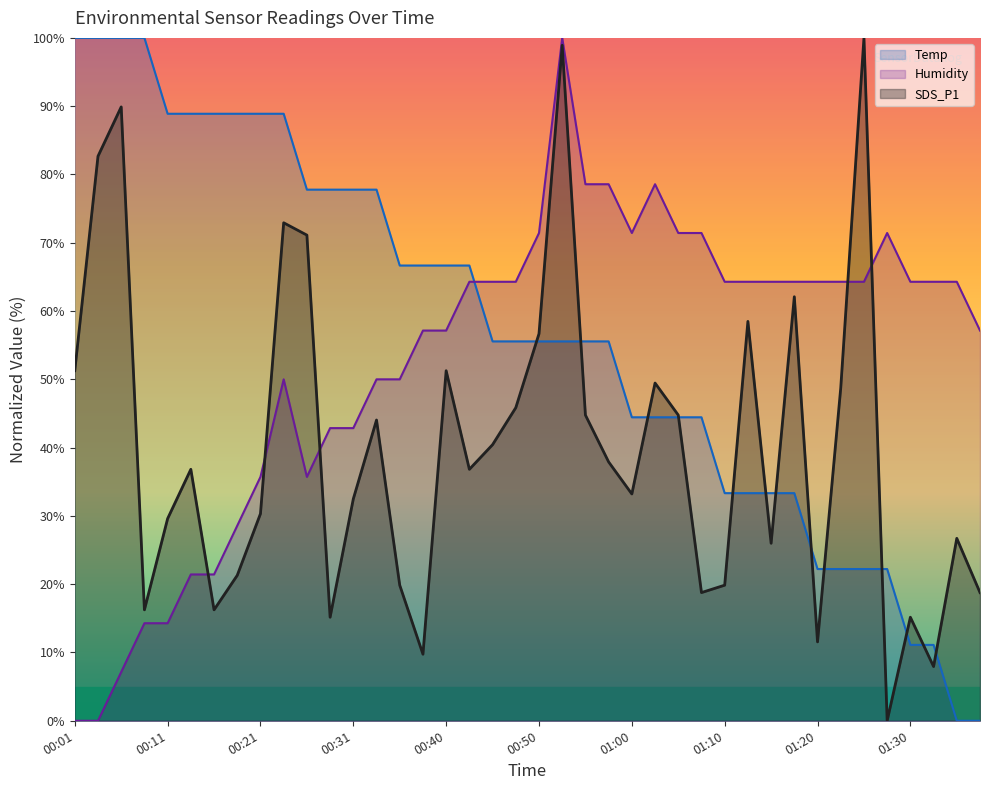

The value of Temp at 01:20 is 5.3. True or false?

False